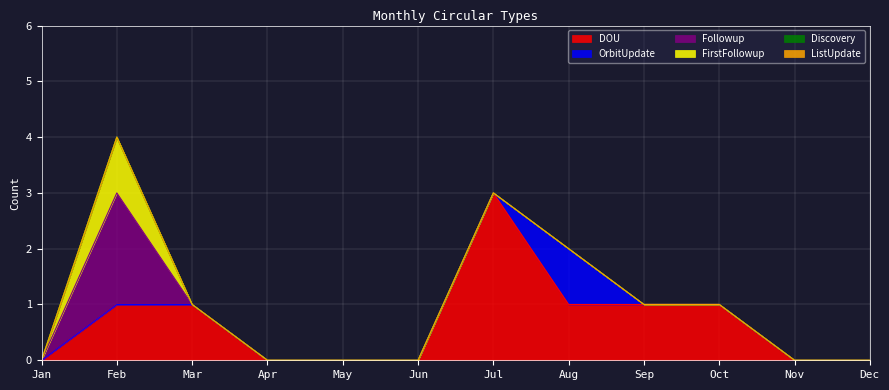

How many values in Followup are above zero?

1